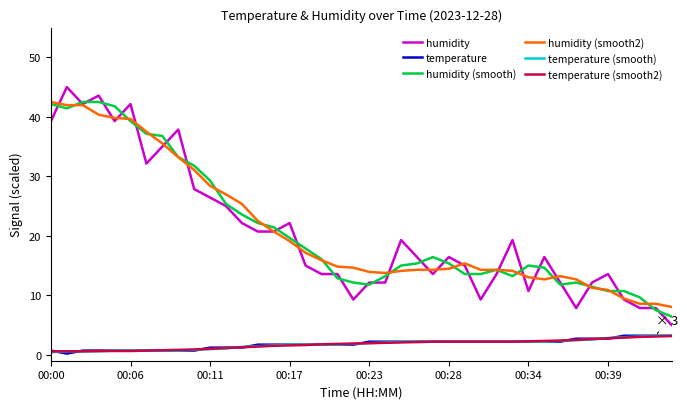

True or false: humidity (smooth) and temperature (smooth) intersect in this chart.

False